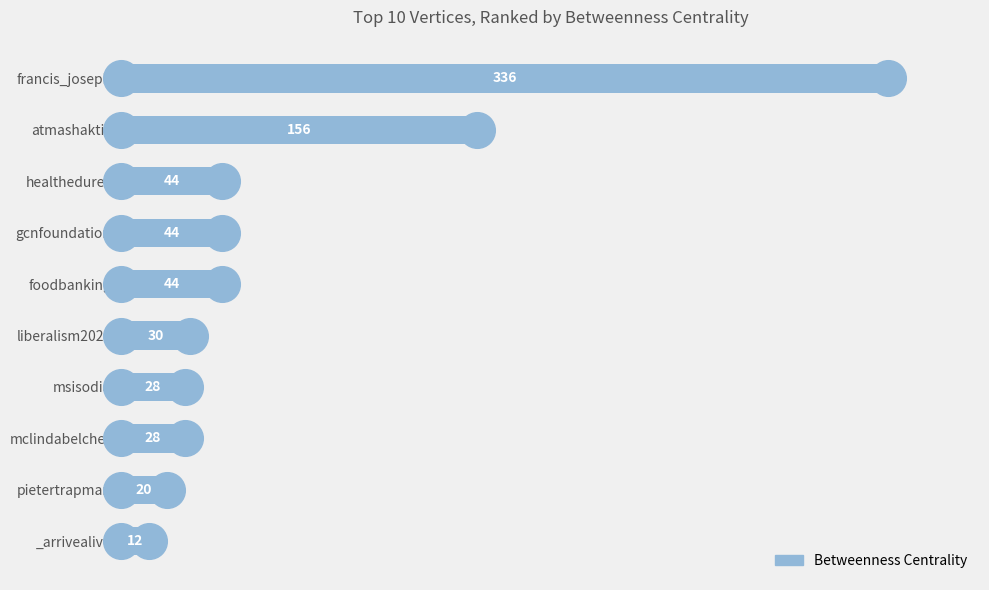

Between atmashakti3 and _arrivealive, which is larger?

atmashakti3